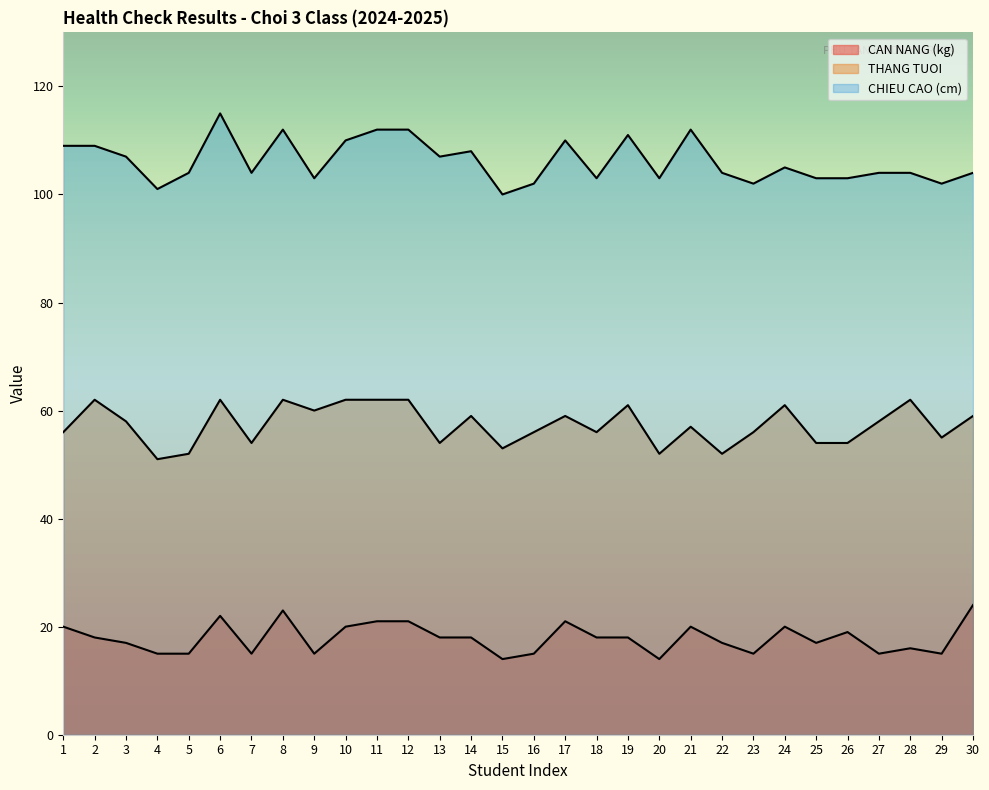

At which category is the sum across all series the highest?

6